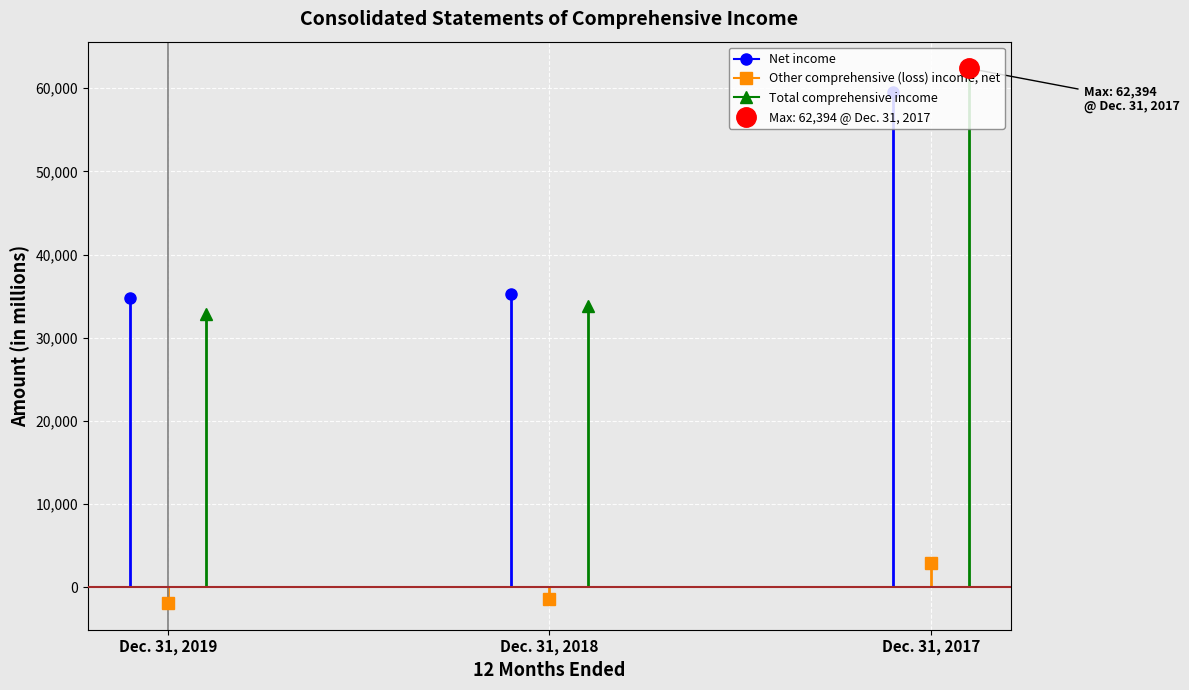

How many values in the Other comprehensive (loss) income, net series exceed -1478?

1